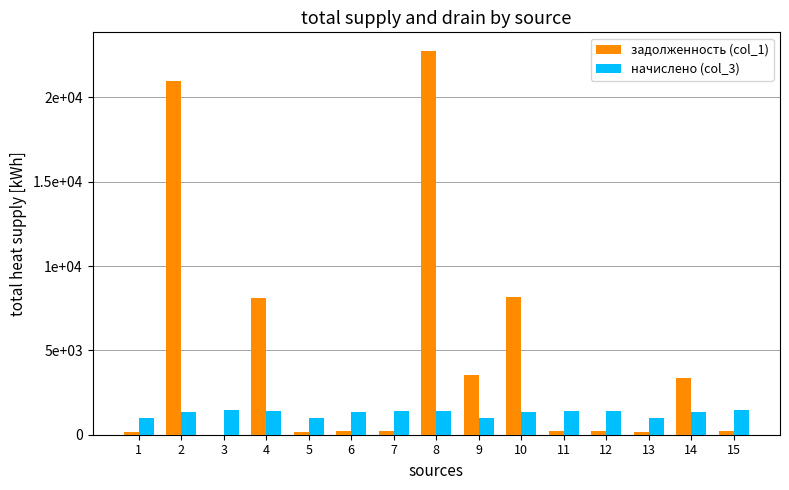

List the labels in order of задолженность (col_1) value, largest first.

8, 2, 10, 4, 9, 14, 15, 7, 11, 12, 6, 13, 1, 5, 3